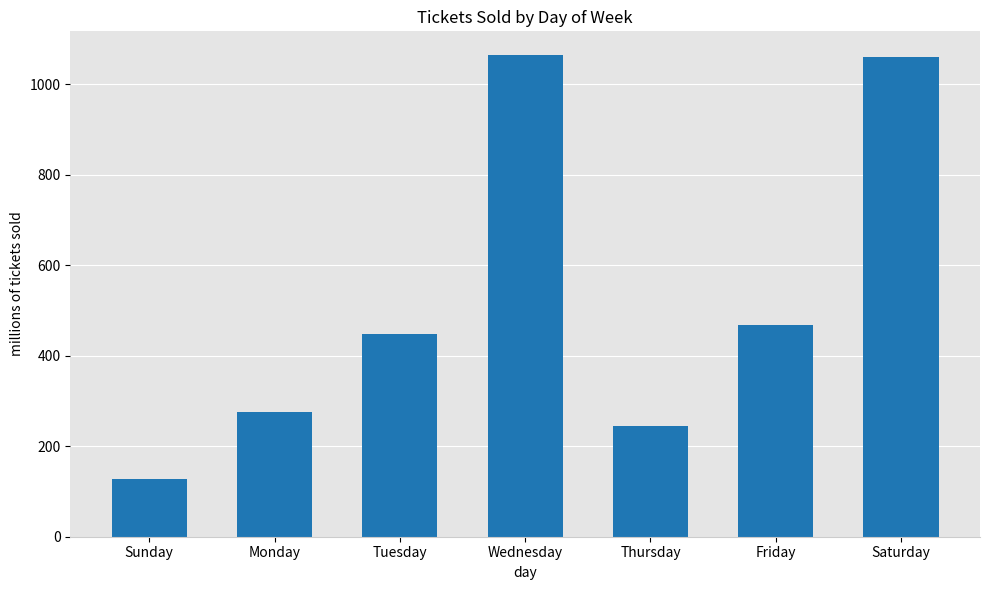

Count the number of values greater than 448.

4